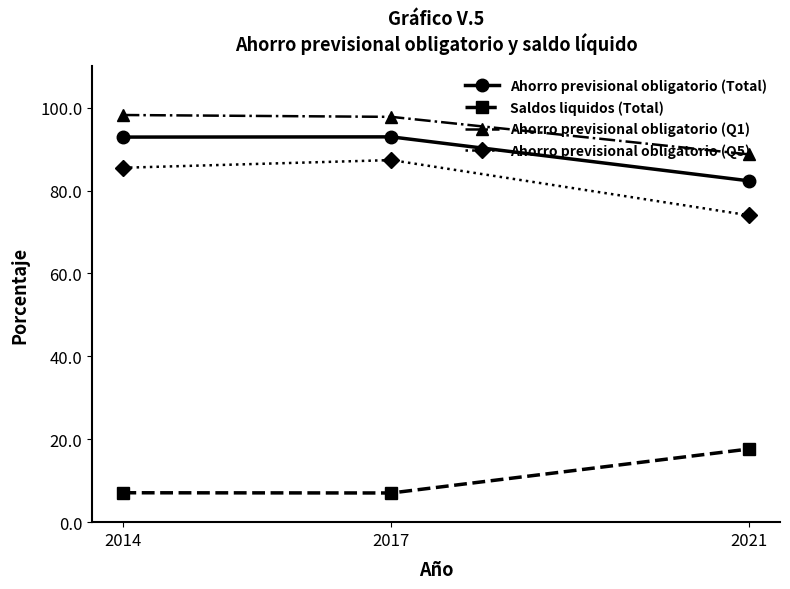

What is the sum of the Ahorro previsional obligatorio (Q5) values at 2017 and 2021?

161.4